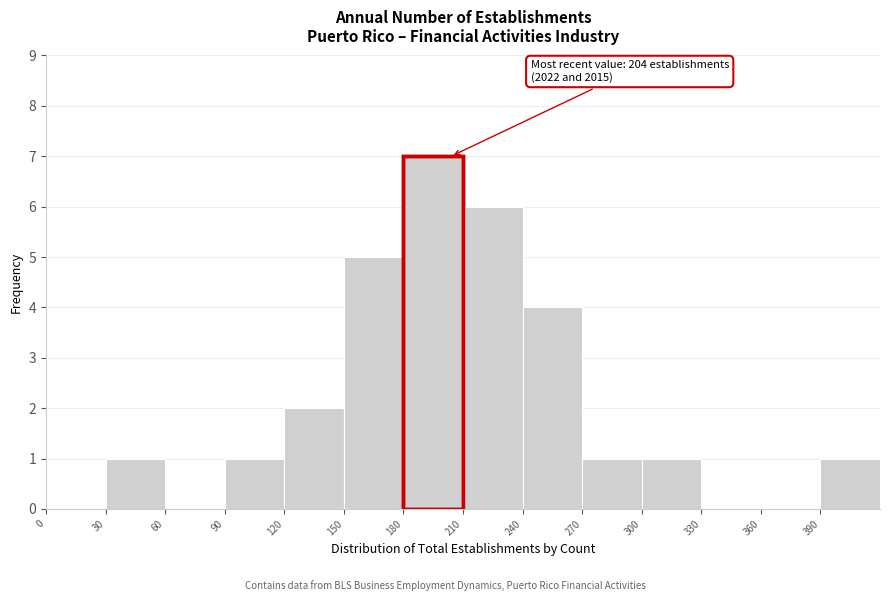

Over which range of the x-axis is the bar tallest?

180 to 210